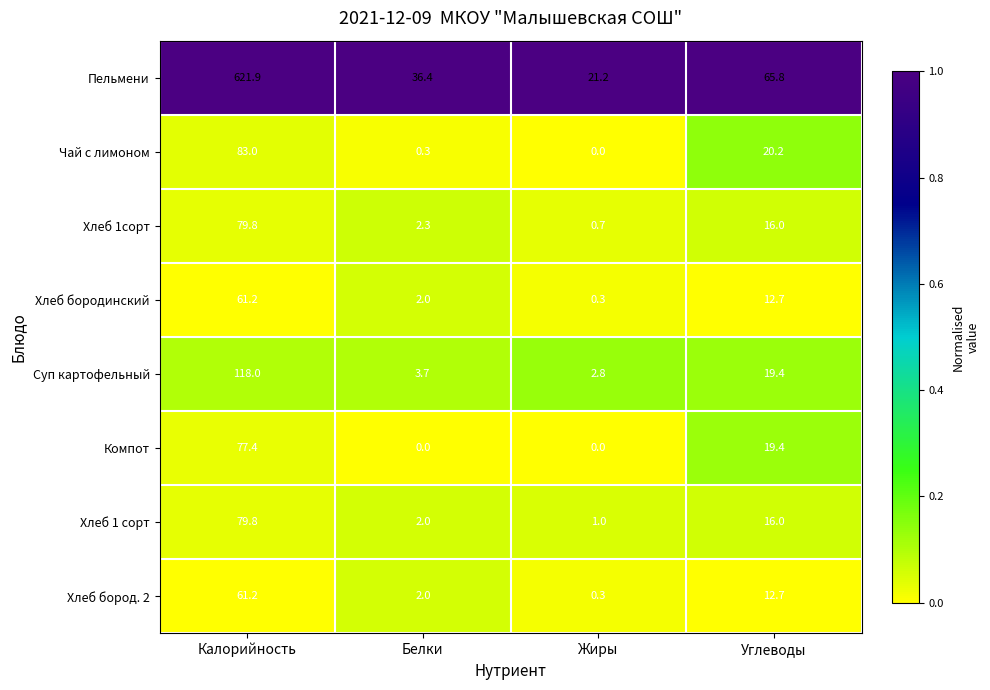

What is the average value of the Хлеб 1 сорт series?

24.7